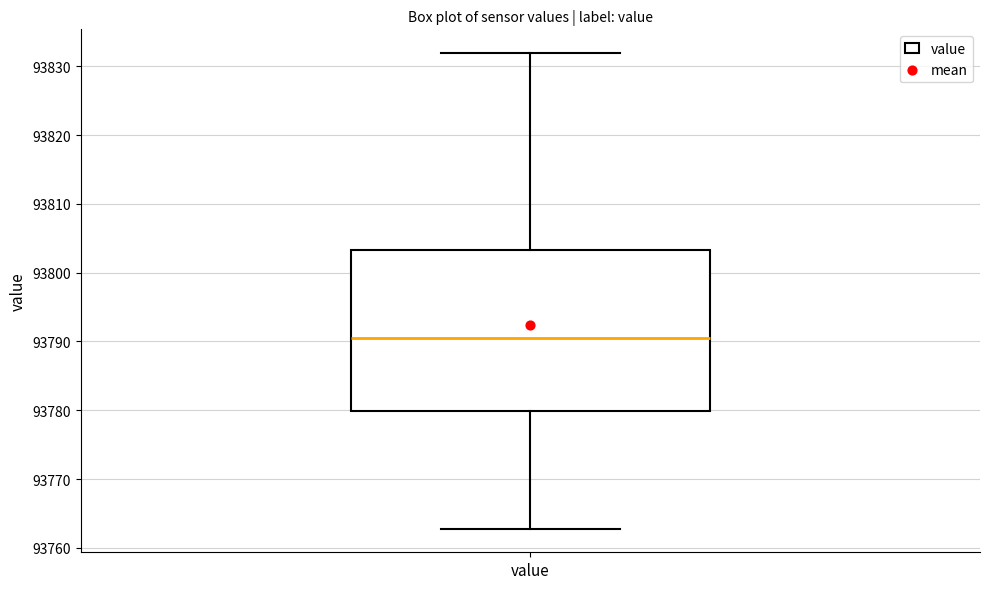

Transcribe this box plot: give where the median line is, the range the box spans, and where the two whiskers end, as read against the y-axis. The values are not printed on the chart, so give them approximately, as read against the axis.

median 93790, box 93780 to 93803, whiskers 93763 to 93832